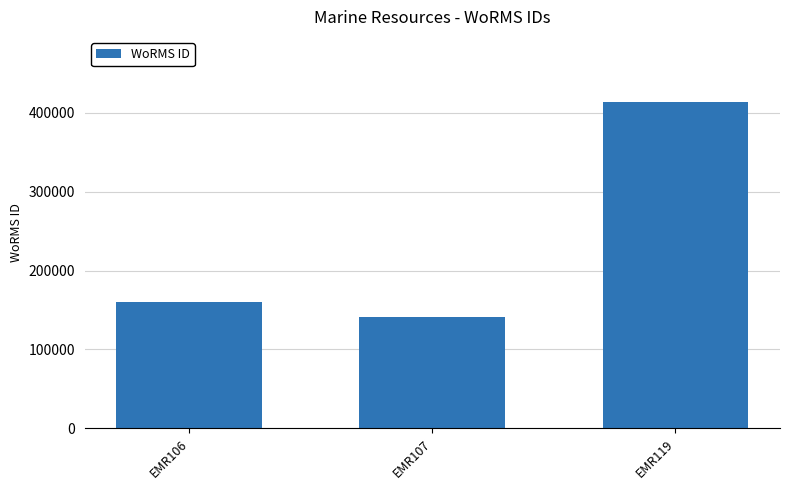

What is the change in value from EMR107 to EMR119?

+272906